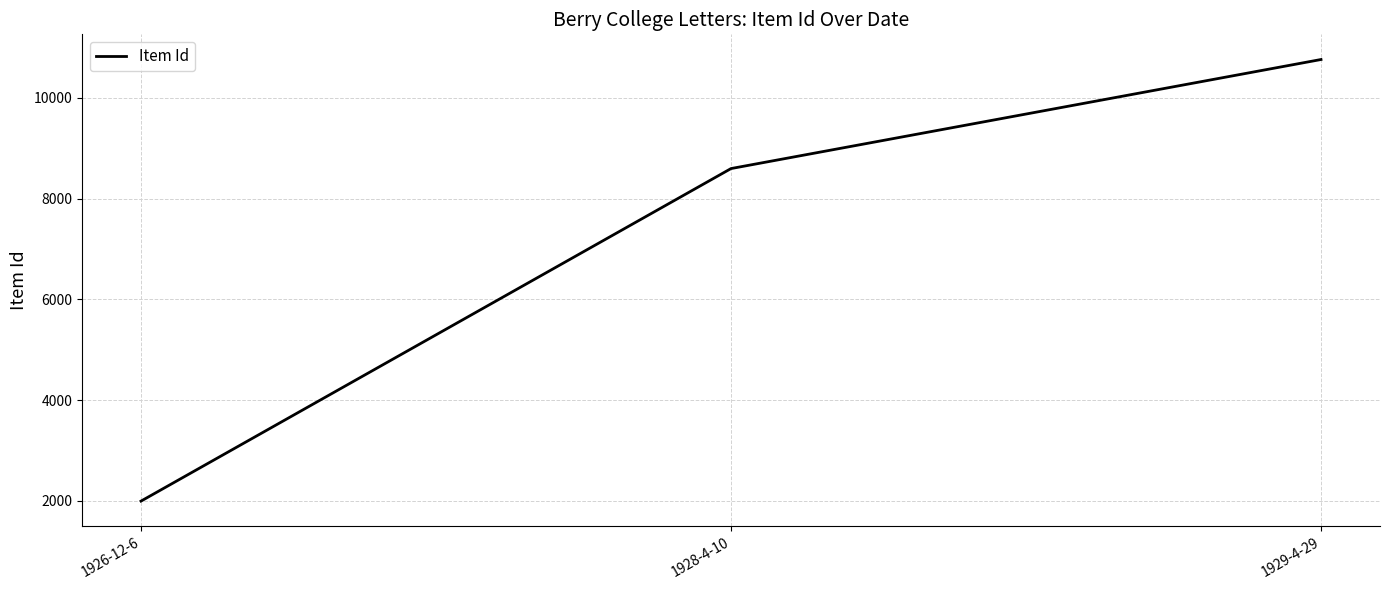

Rank the categories by value from lowest to highest.

1926-12-6, 1928-4-10, 1929-4-29